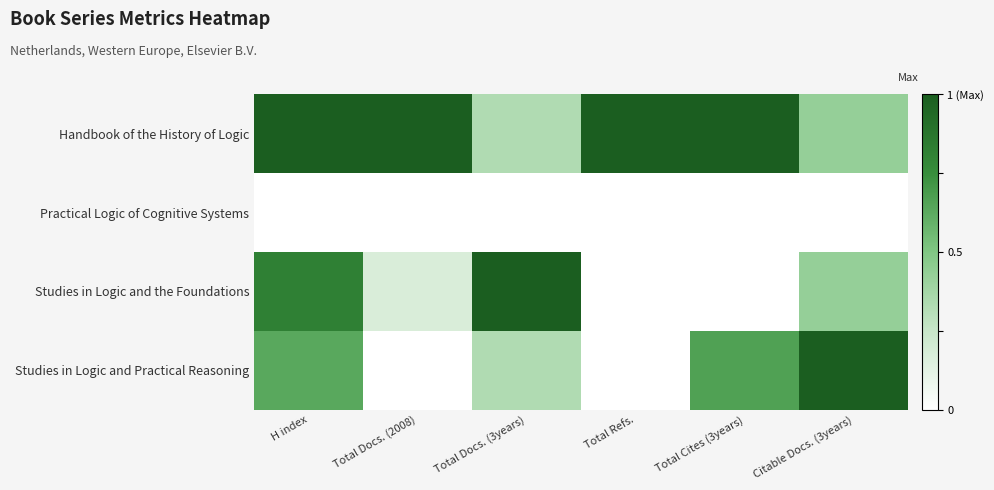

Which series changed the most between Total Docs. (3years) and Total Cites (3years)?

Studies in Logic and the Foundations